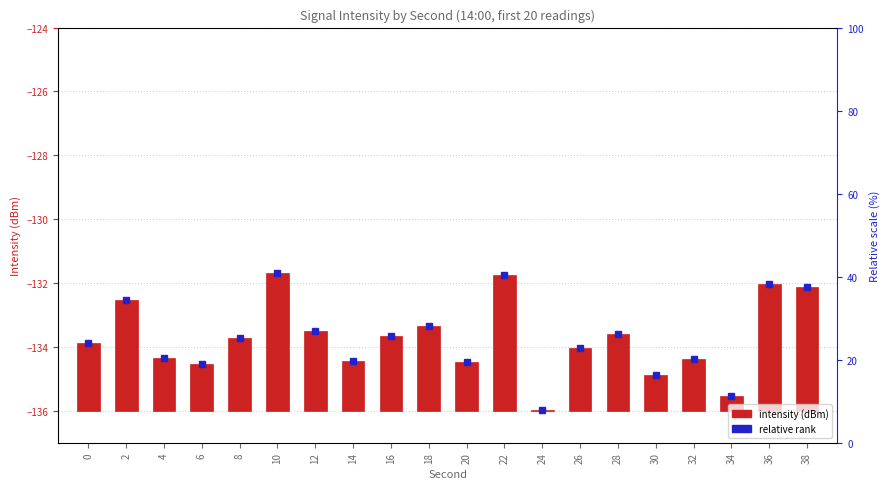

Between 12 and 26, which is larger?

12